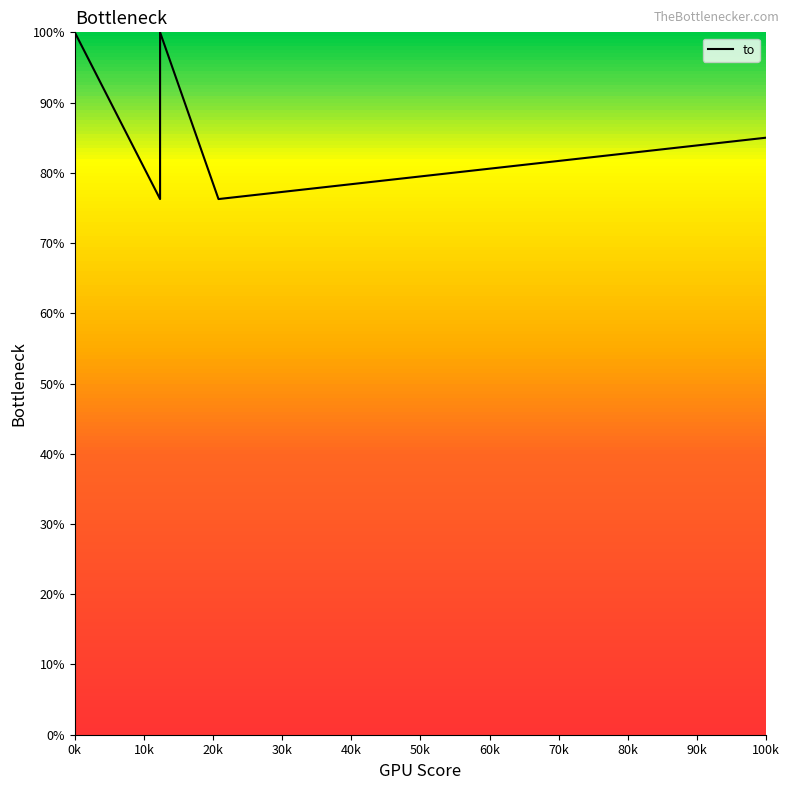

Does the chart have visible grid lines?

No